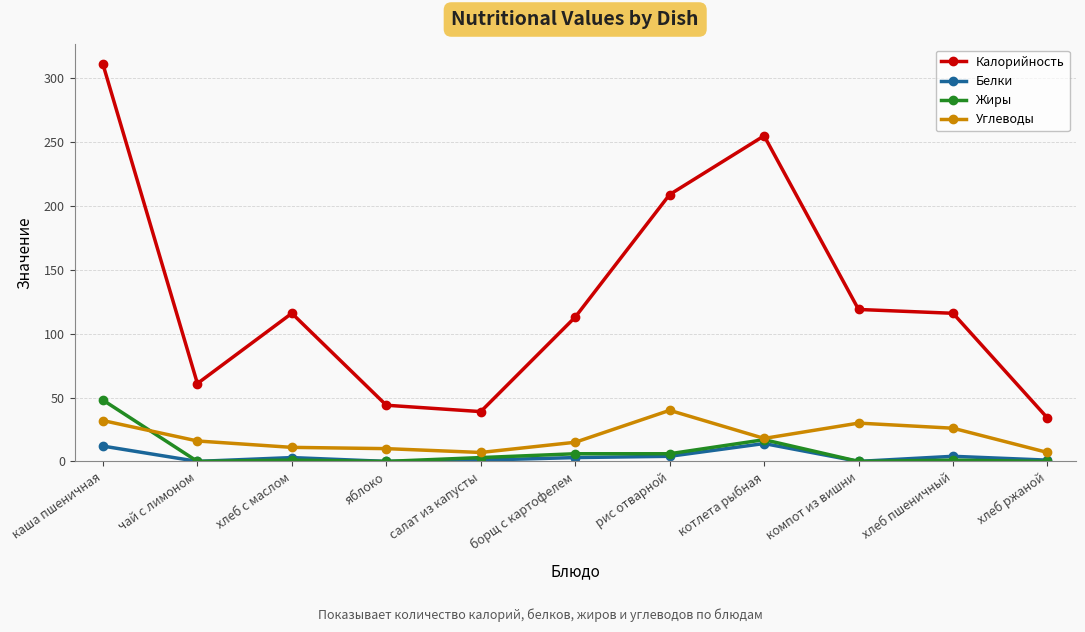

What is the label of the 8th point from the left?

котлета рыбная